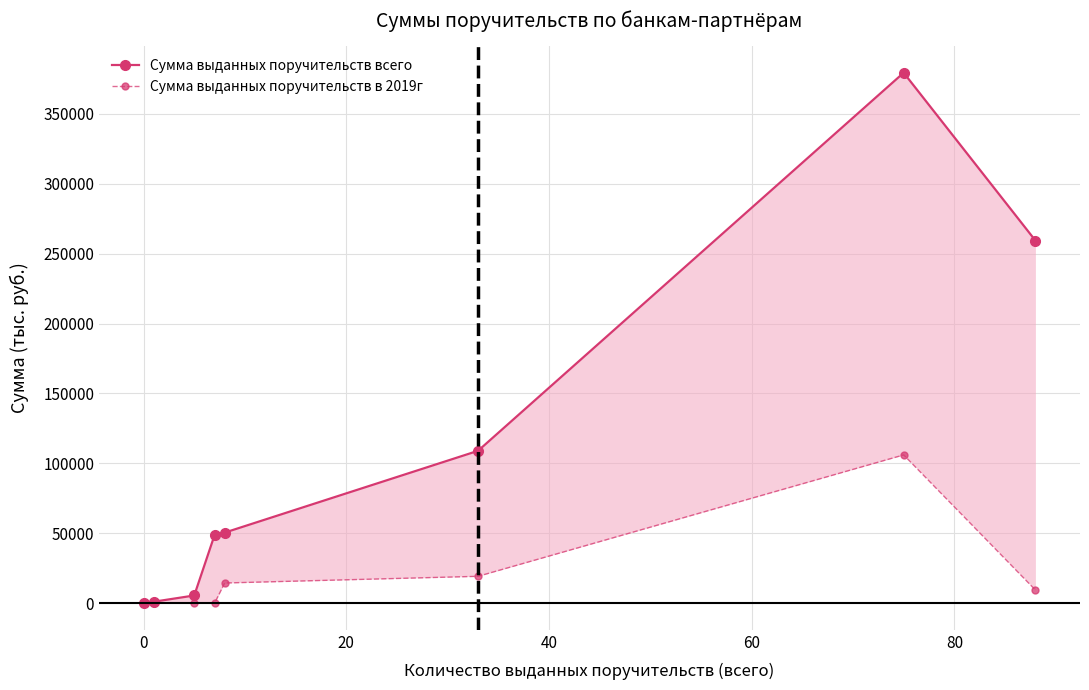

What is the sum of the Сумма выданных поручительств всего values at 0 and 20?

6683.0